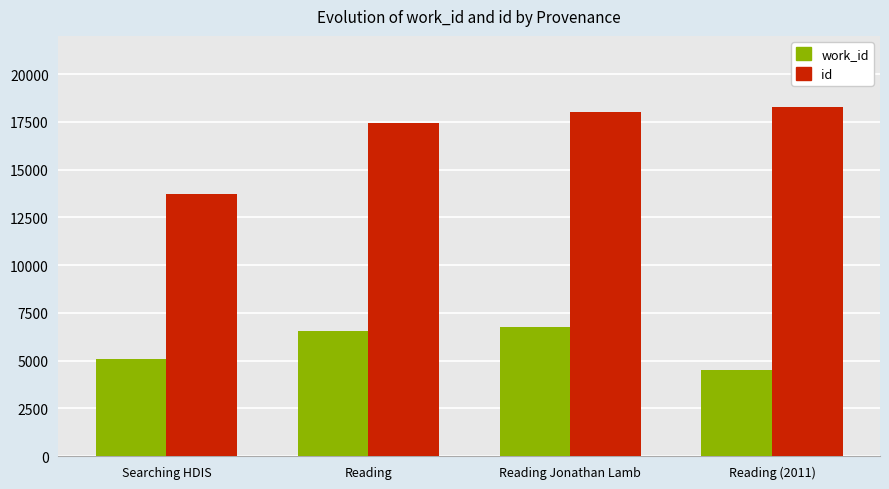

At which category is the sum across all series the highest?

Reading Jonathan Lamb